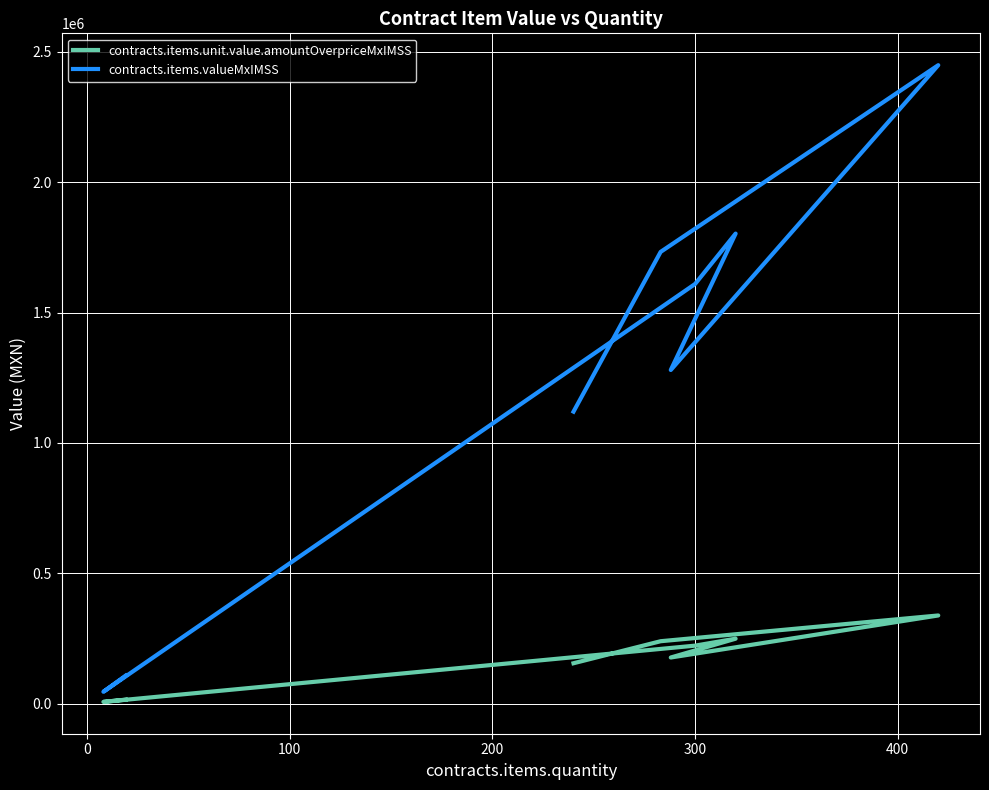

Count the number of data series in this chart.

2